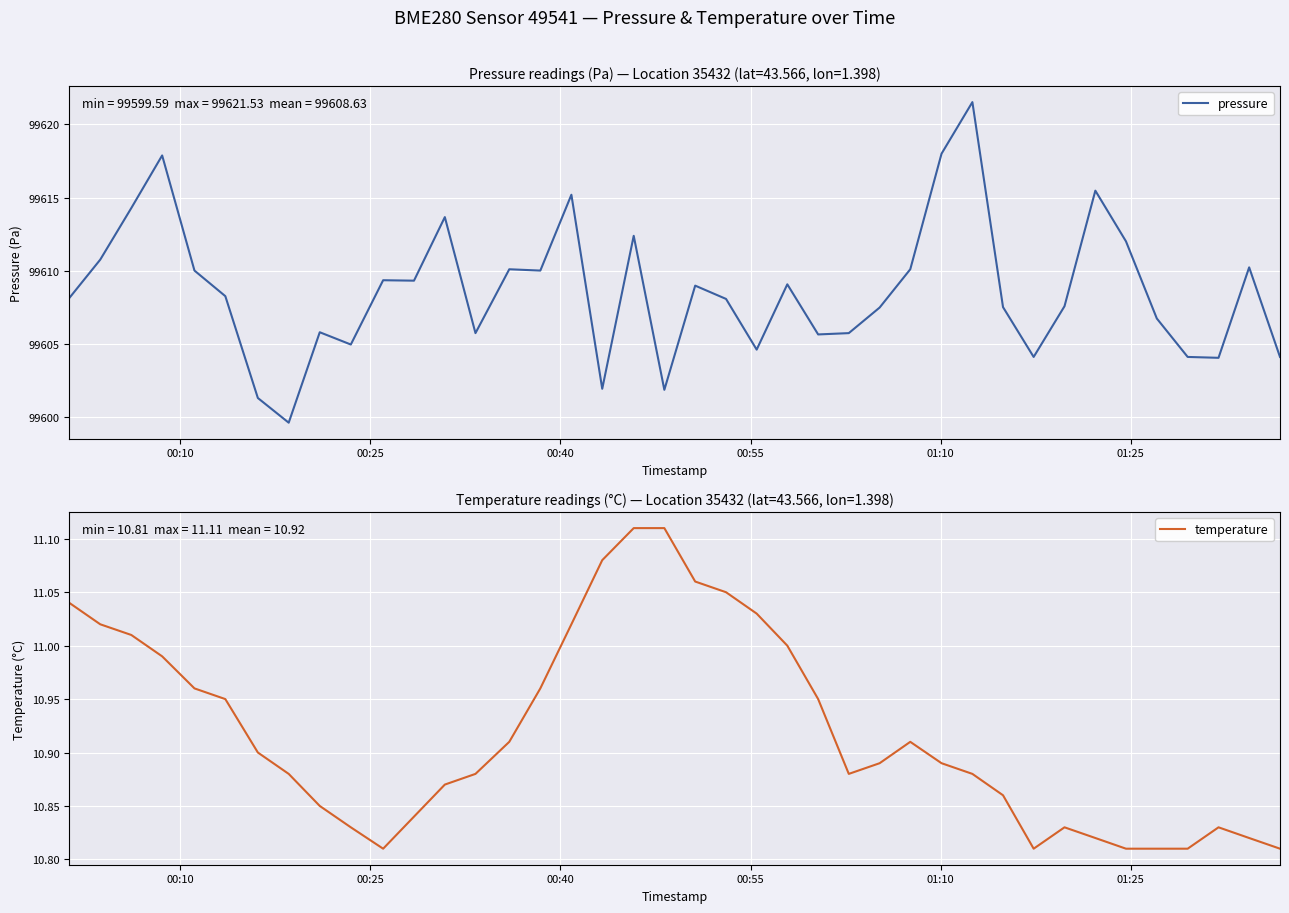

What is the minimum value for pressure?

99599.6